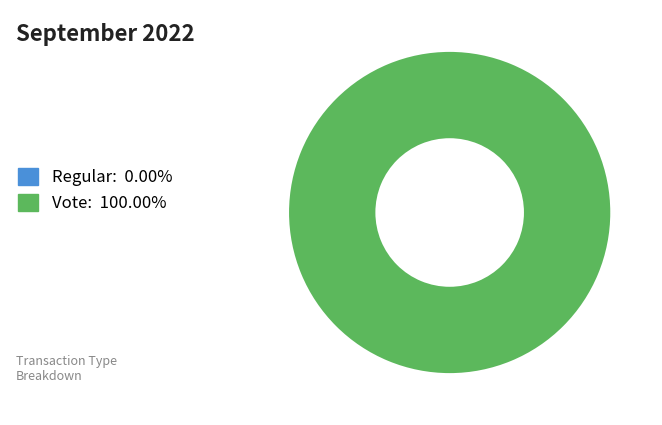

Is it true that Regular is 1% of the pie?

False